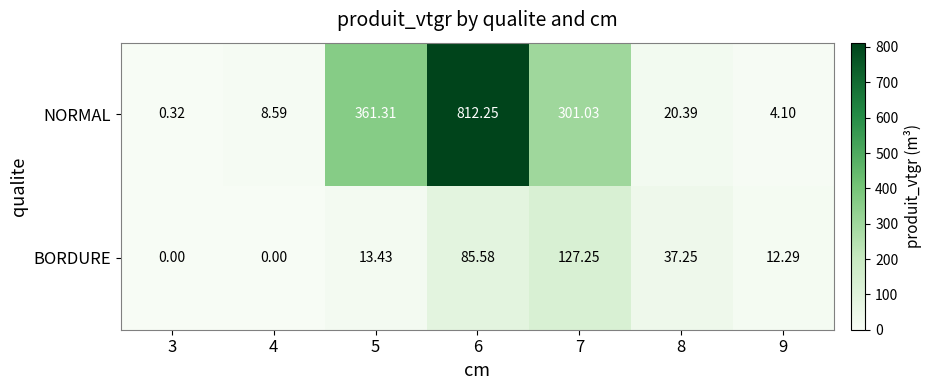

Rank the series at 8 from lowest to highest value.

NORMAL, BORDURE